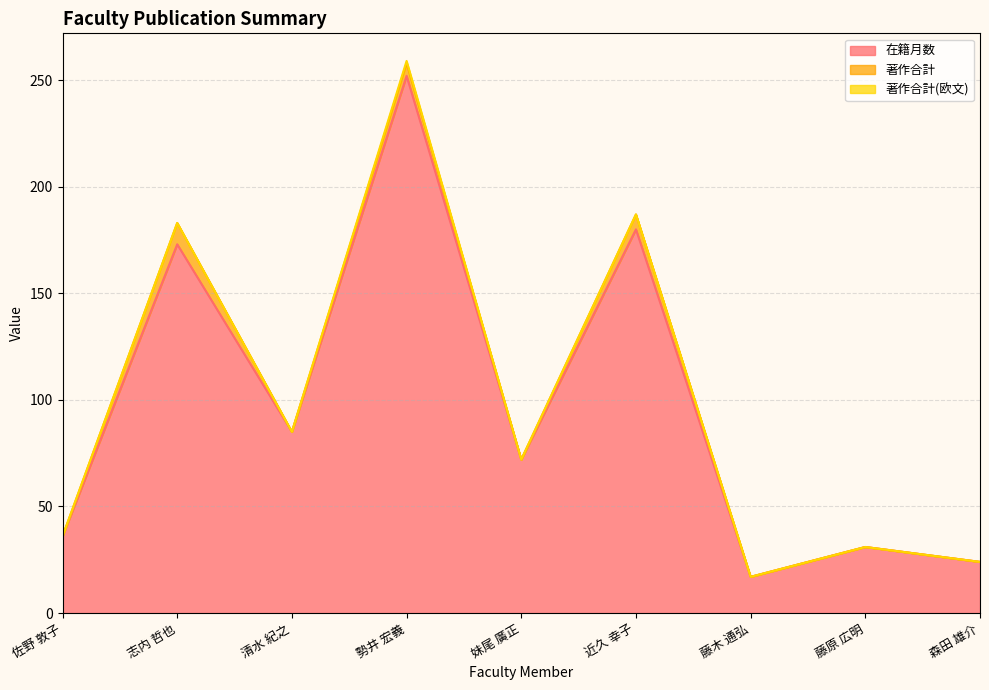

What is the average value of the 在籍月数 series?

97